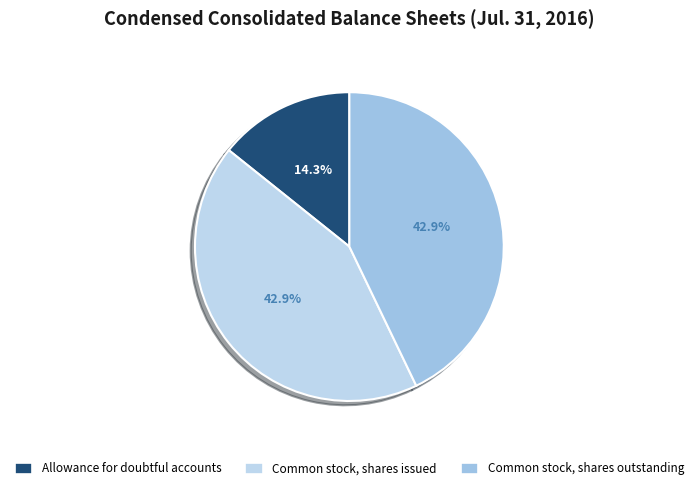

What is the ratio of the value at Common stock, shares outstanding to the value at Common stock, shares issued?

1.0